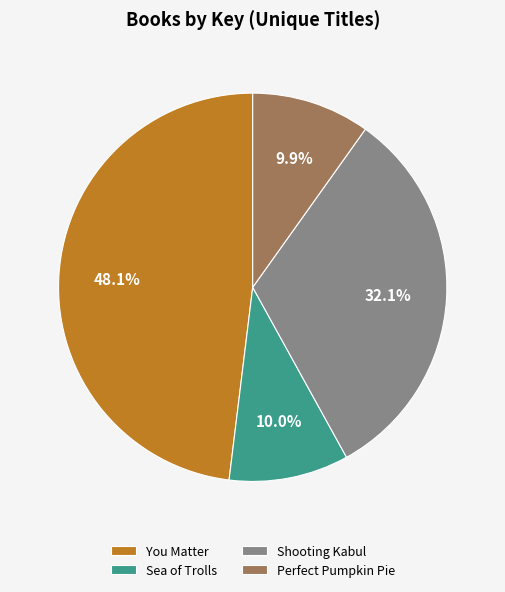

Is it true that Sea of Trolls is 10% of the pie?

True